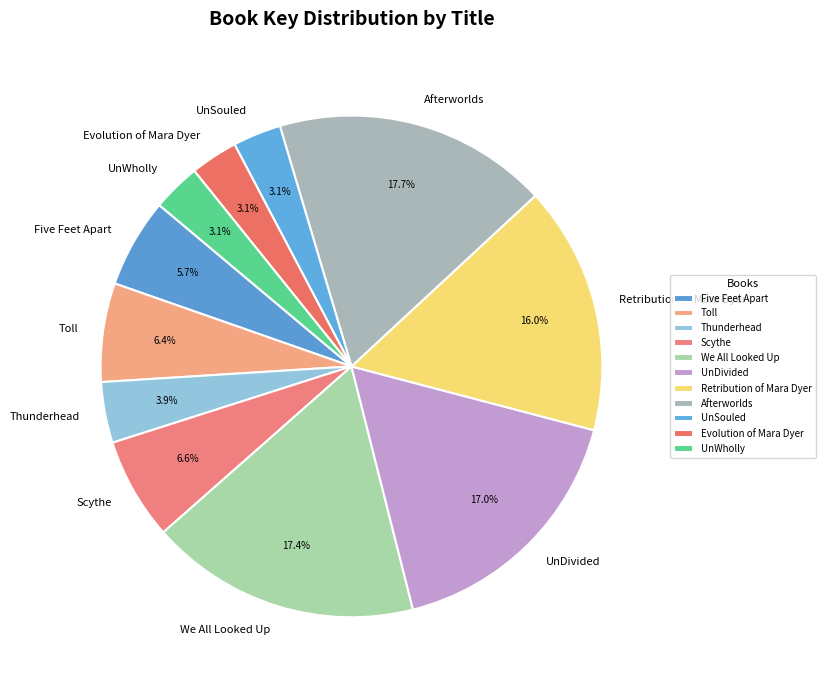

To the nearest percent, what is the average slice percentage?

9%